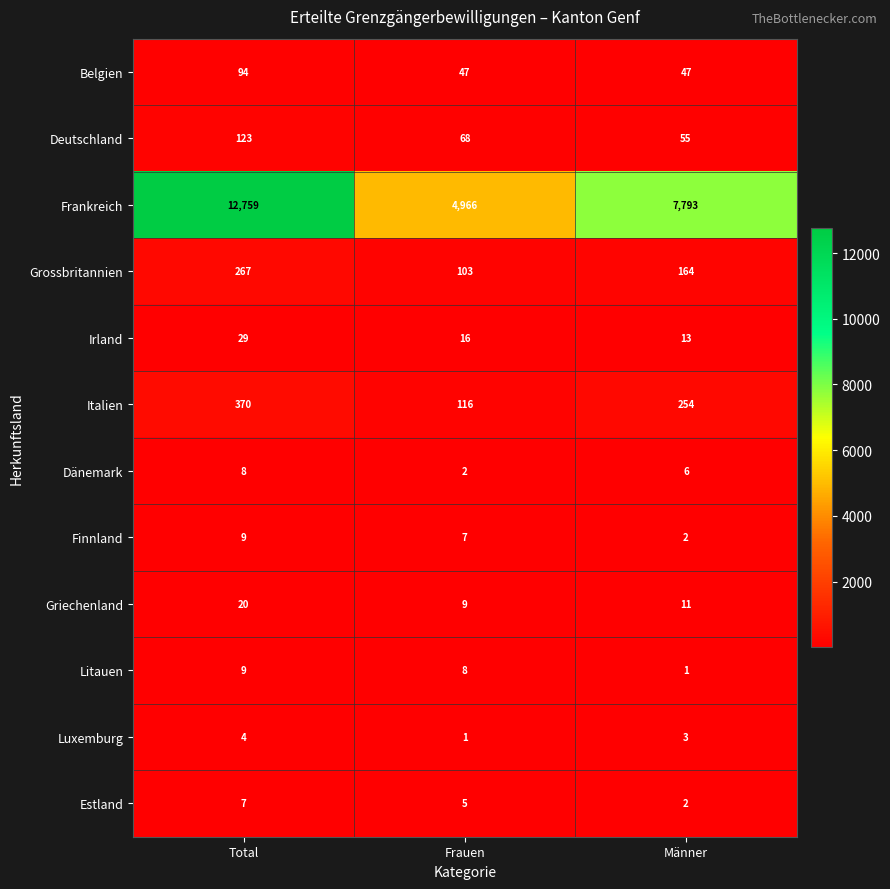

What is the greatest value displayed?

12759